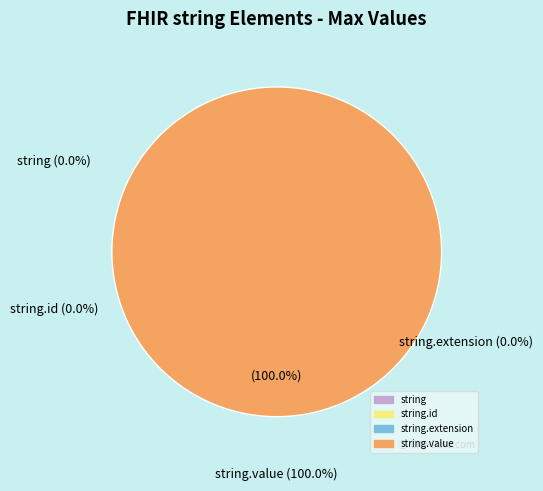

Is there a majority slice in this chart?

Yes